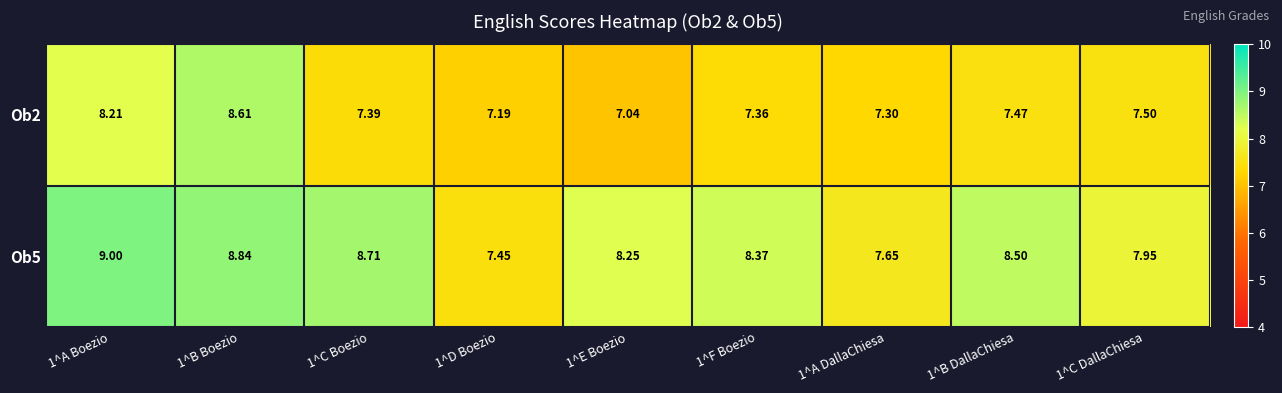

List the series in order of their peak value, highest first.

Ob5, Ob2